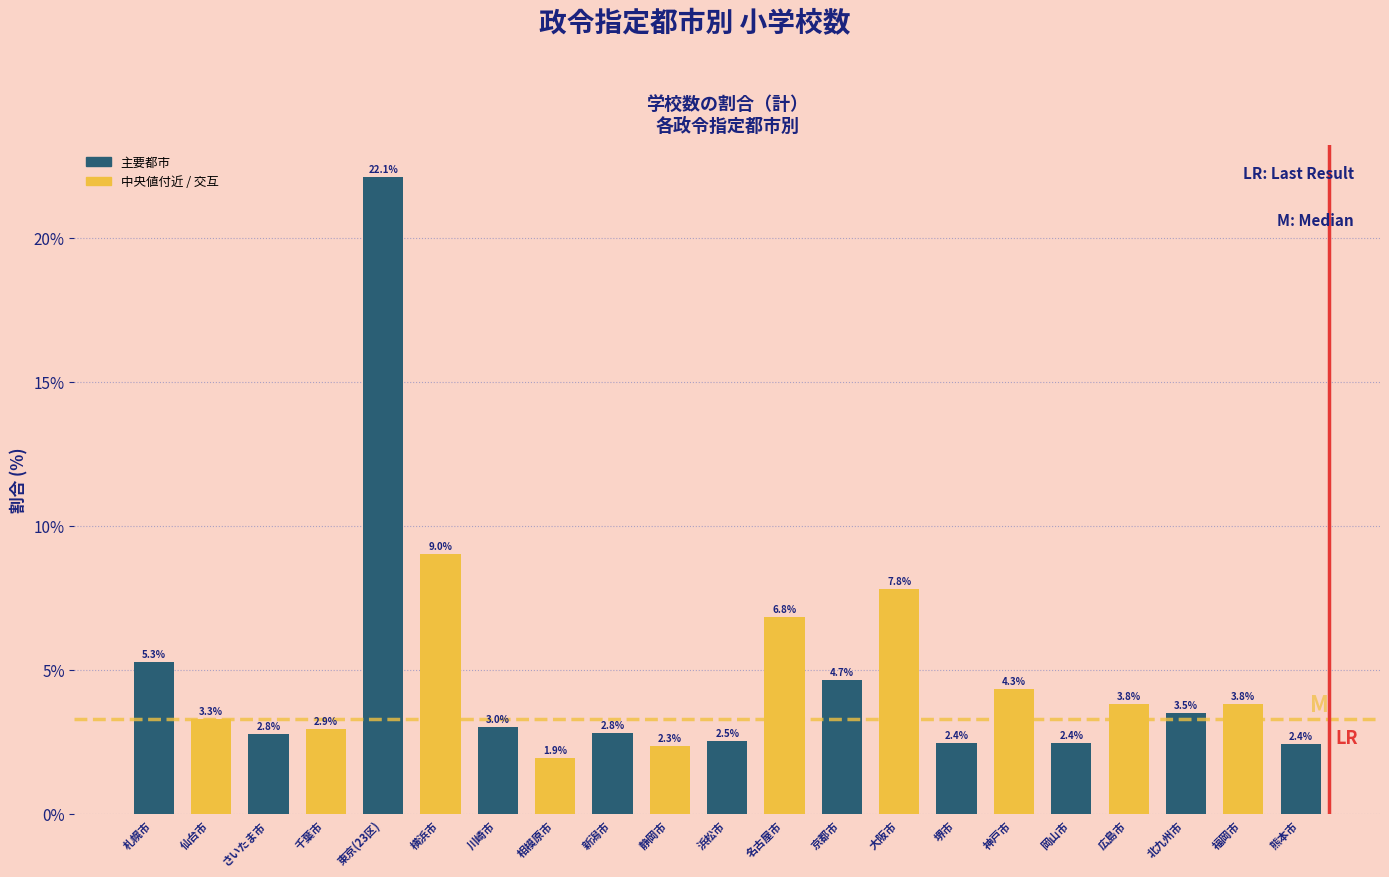

Reading left to right, extract all data points from this chart.

5.3	3.3	2.8	2.9	22.1	9.0	3.0	1.9	2.8	2.3	2.5	6.8	4.7	7.8	2.4	4.3	2.4	3.8	3.5	3.8	2.4